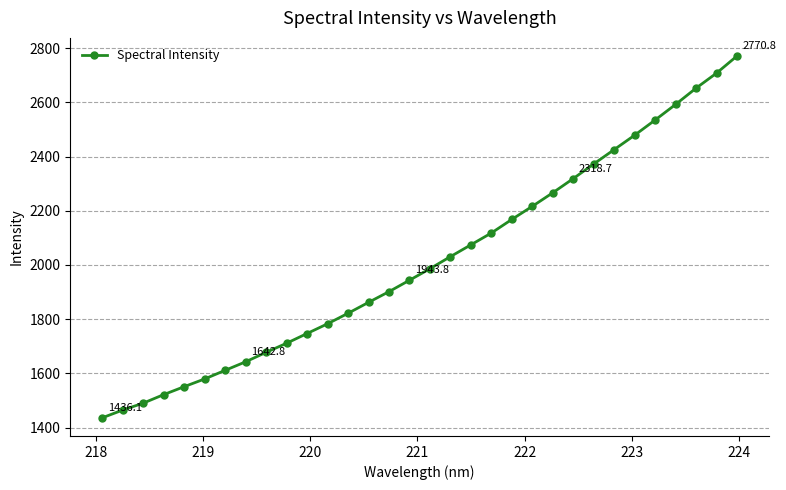

True or false: the data has more than 2 interior local peaks.

False